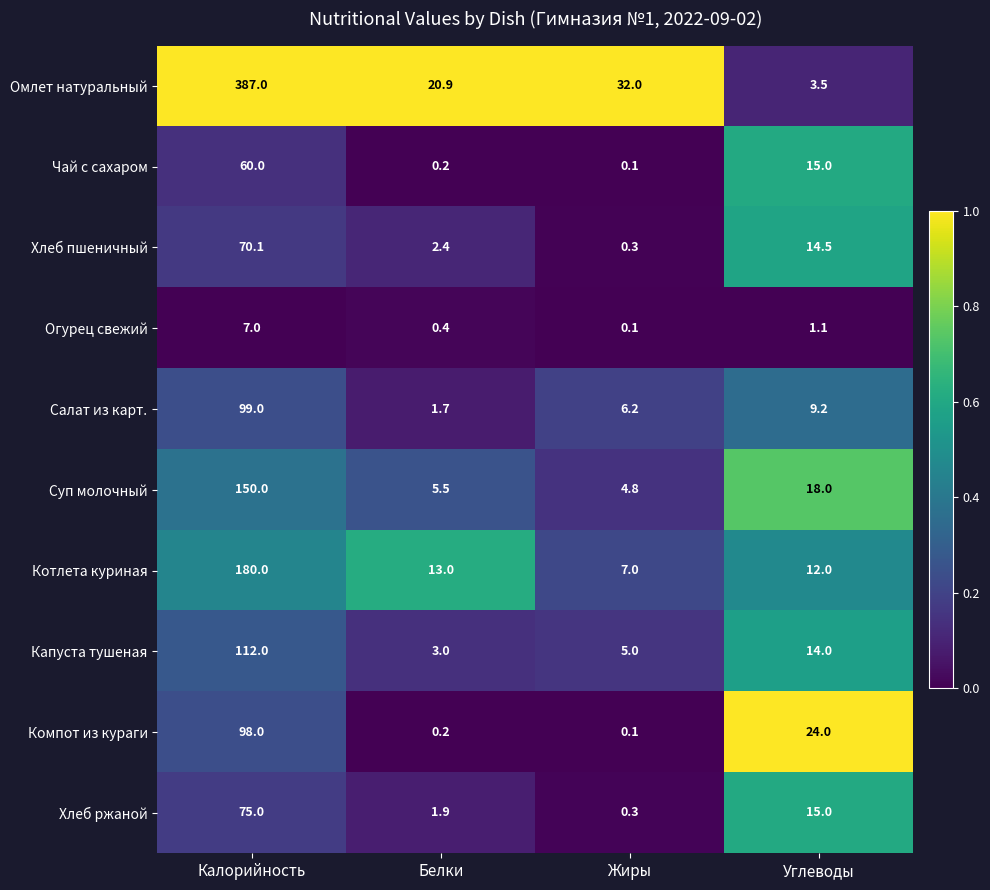

Which series has the largest range (max minus min)?

Омлет натуральный